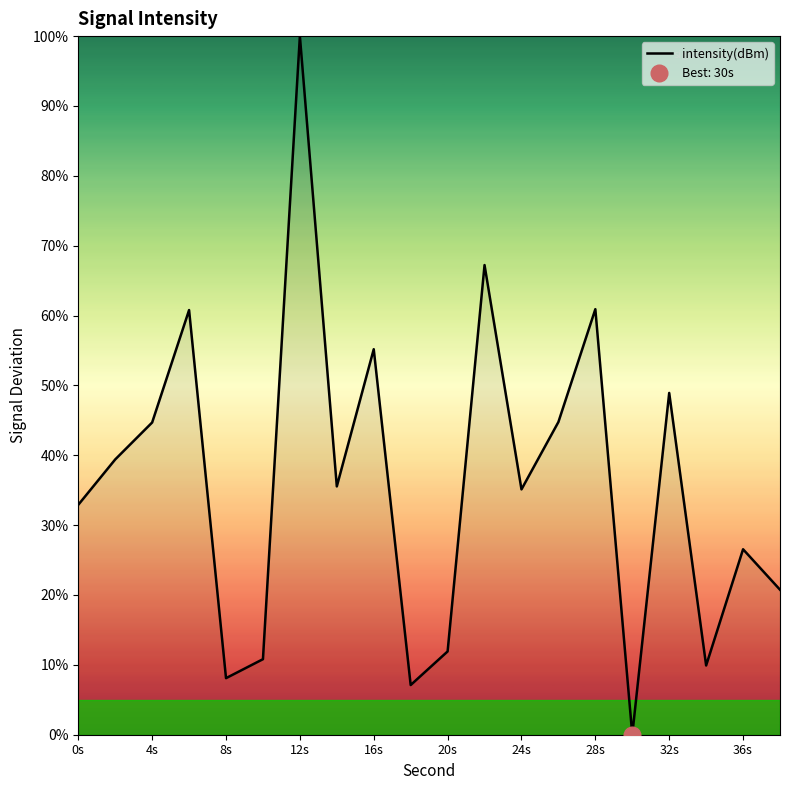

At which label is intensity(dBm) closest to 50?

32s